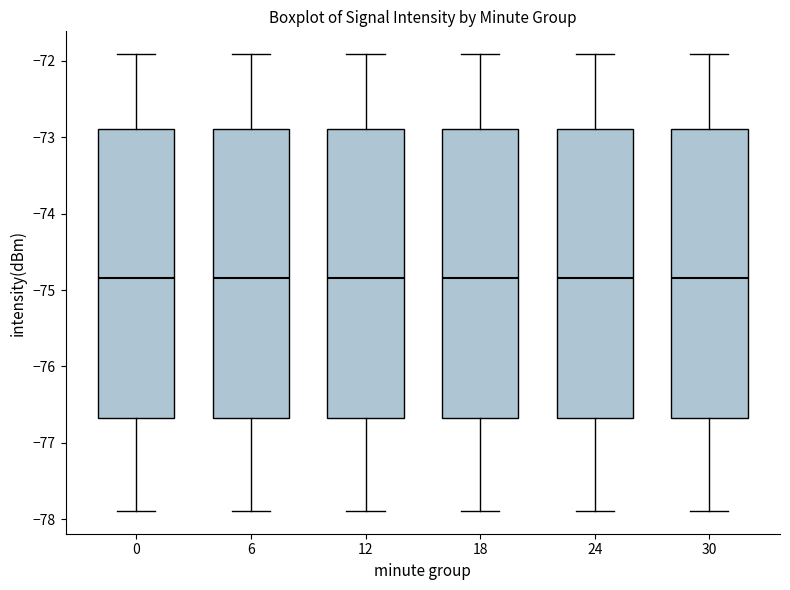

Where does the lower whisker of the box at x = 24 end on the y-axis? The values are not printed on the chart, so give them approximately, as read against the axis.

-77.9